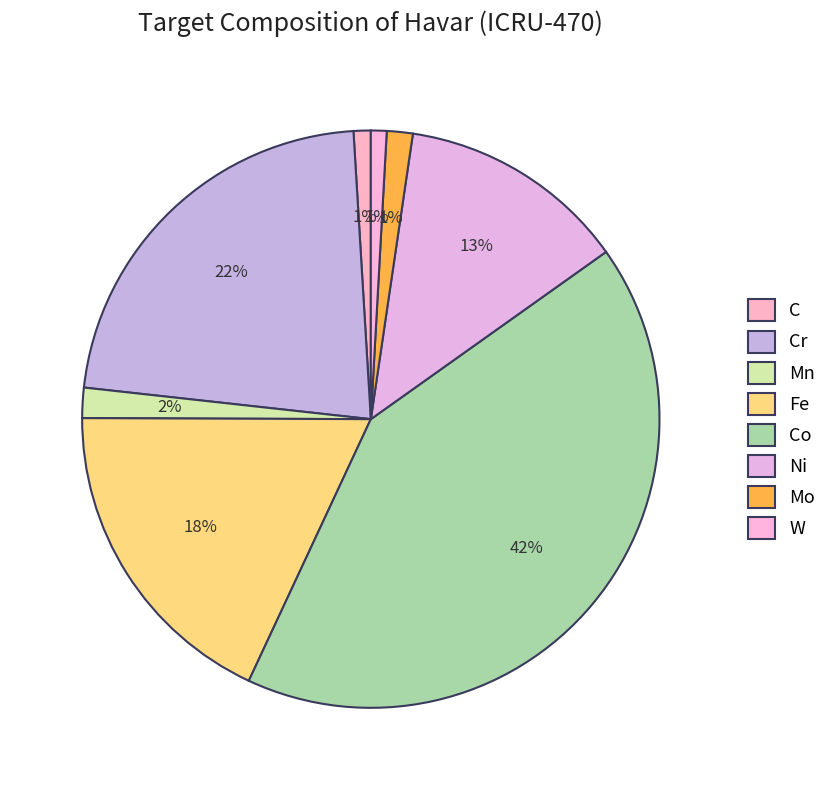

Is Mn the majority of the pie?

No